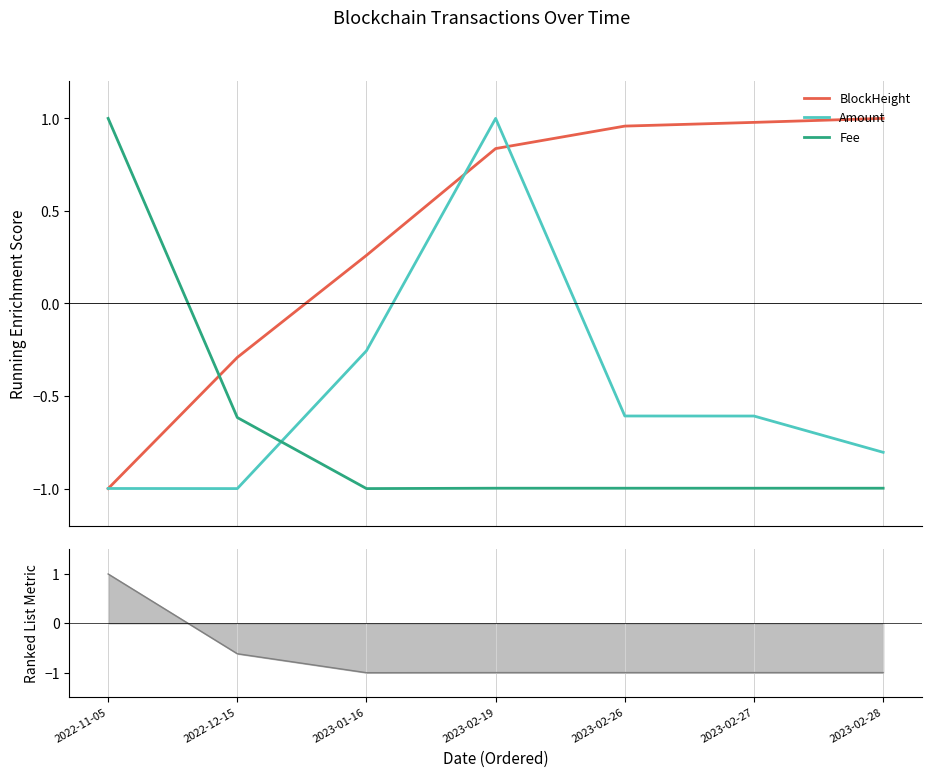

What are all the series names shown in the legend?

BlockHeight, Amount, Fee